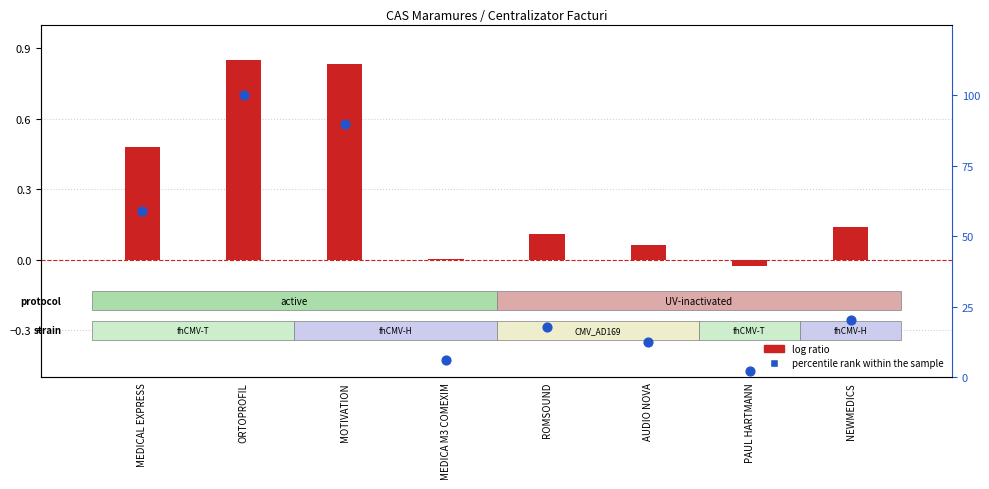

What is the total value across all series at MEDICAL EXPRESS?

59.3